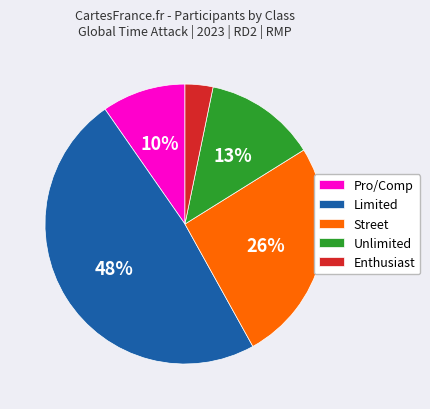

Count the number of slices in the pie.

5